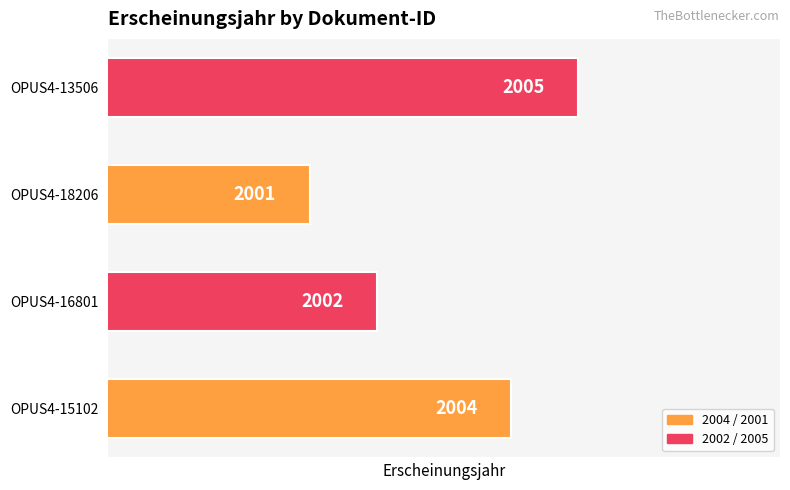

How many series are shown in this chart?

1